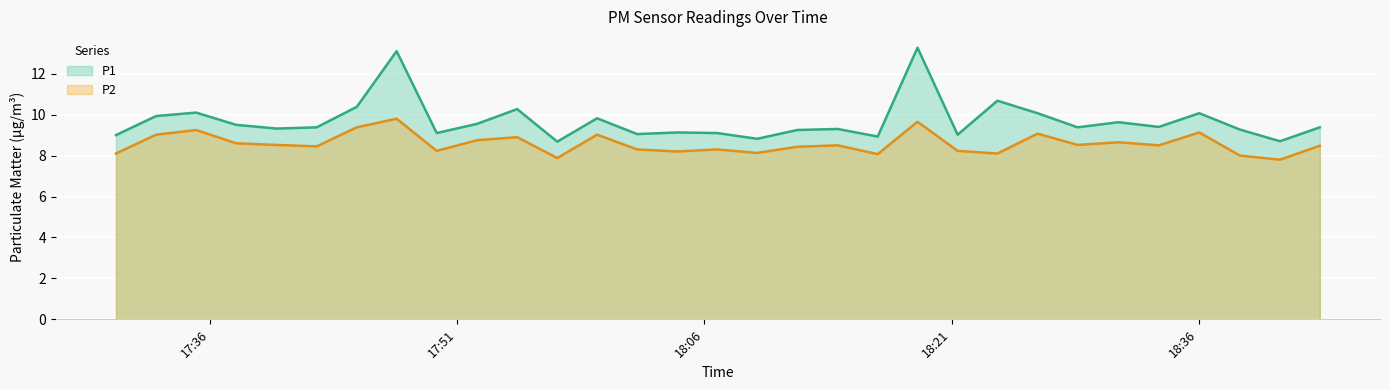

How many interior local peaks does the P1 series have?

10